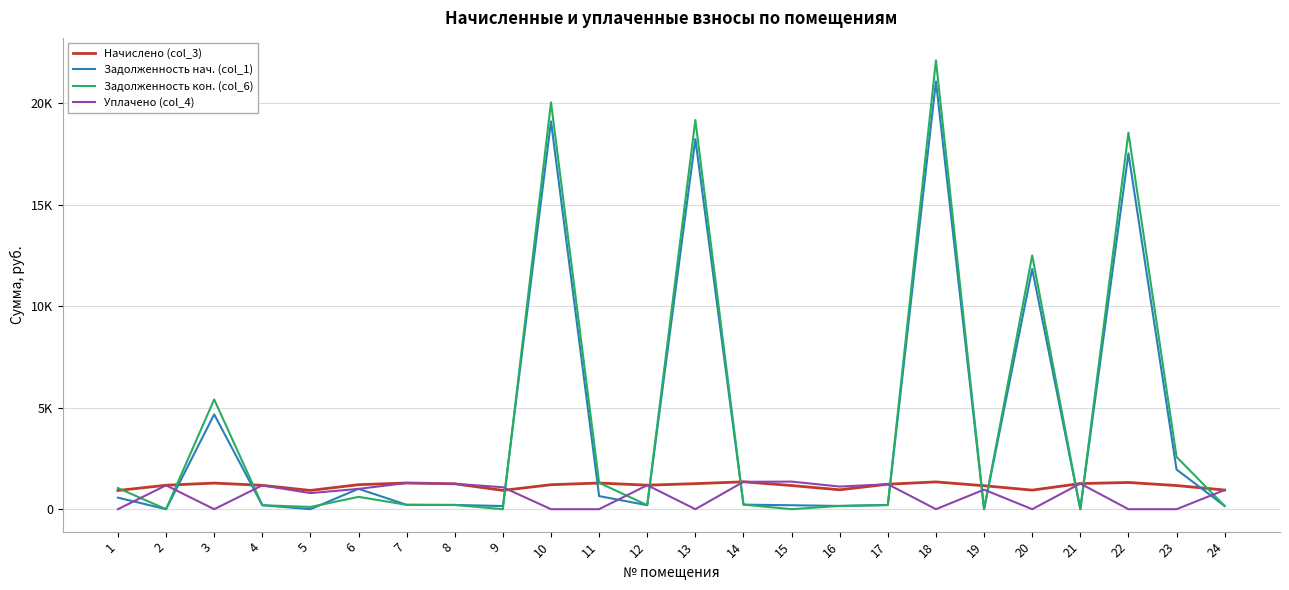

What is the value of the Задолженность нач. (col_1) point at the 7th from the left?

215.0